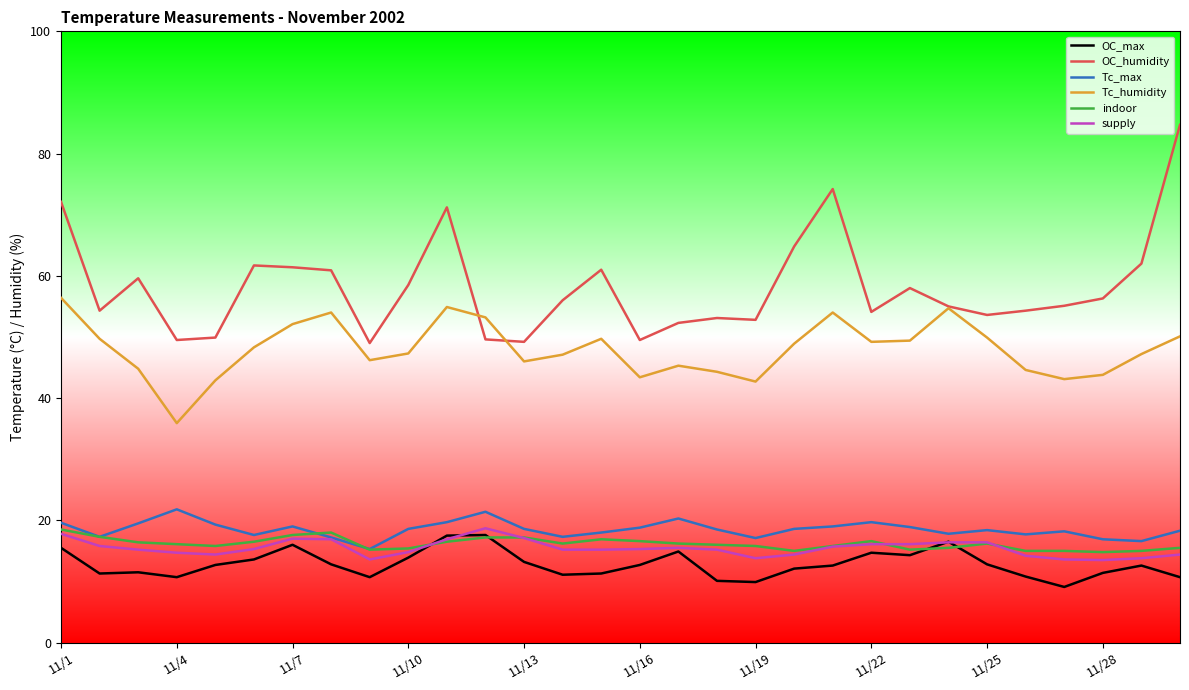

Which series has the largest range (max minus min)?

OC_humidity